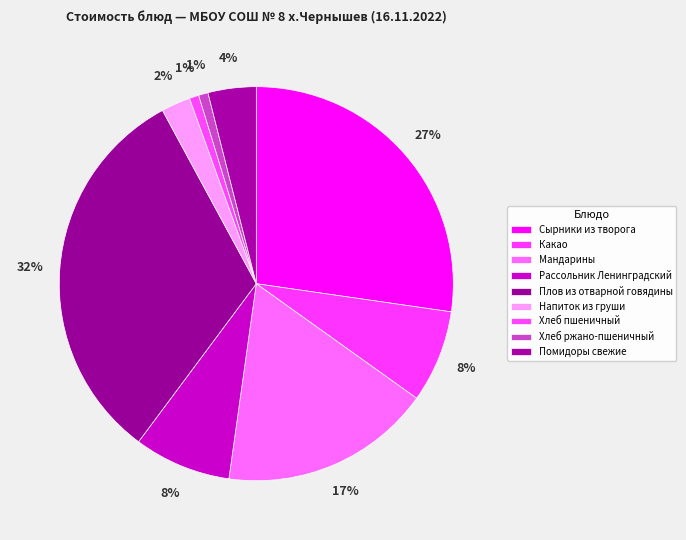

The Хлеб ржано-пшеничный slice represents 11% of the pie. True or false?

False